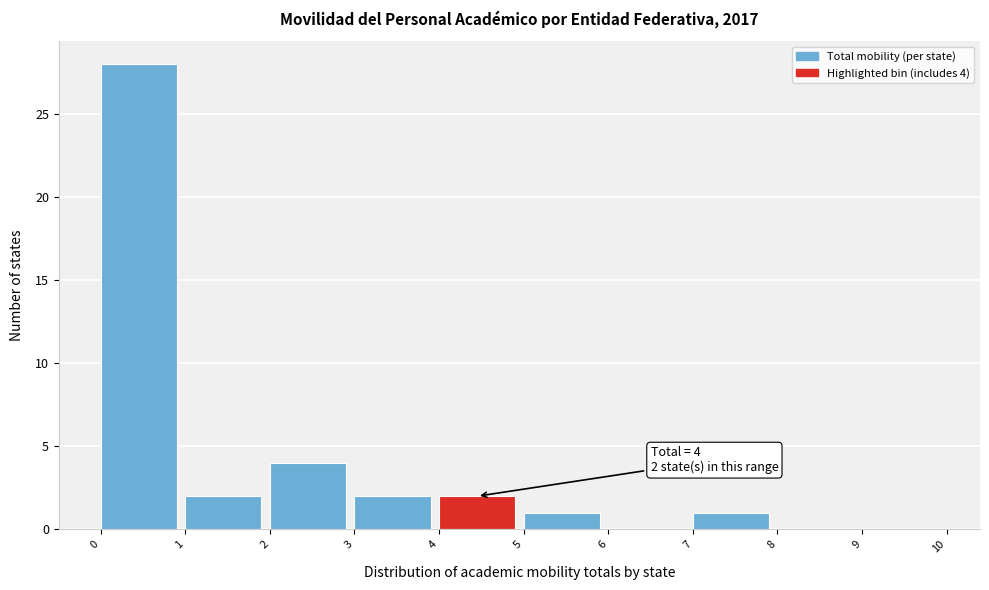

Which range on the x-axis has the tallest bar?

0 to 1